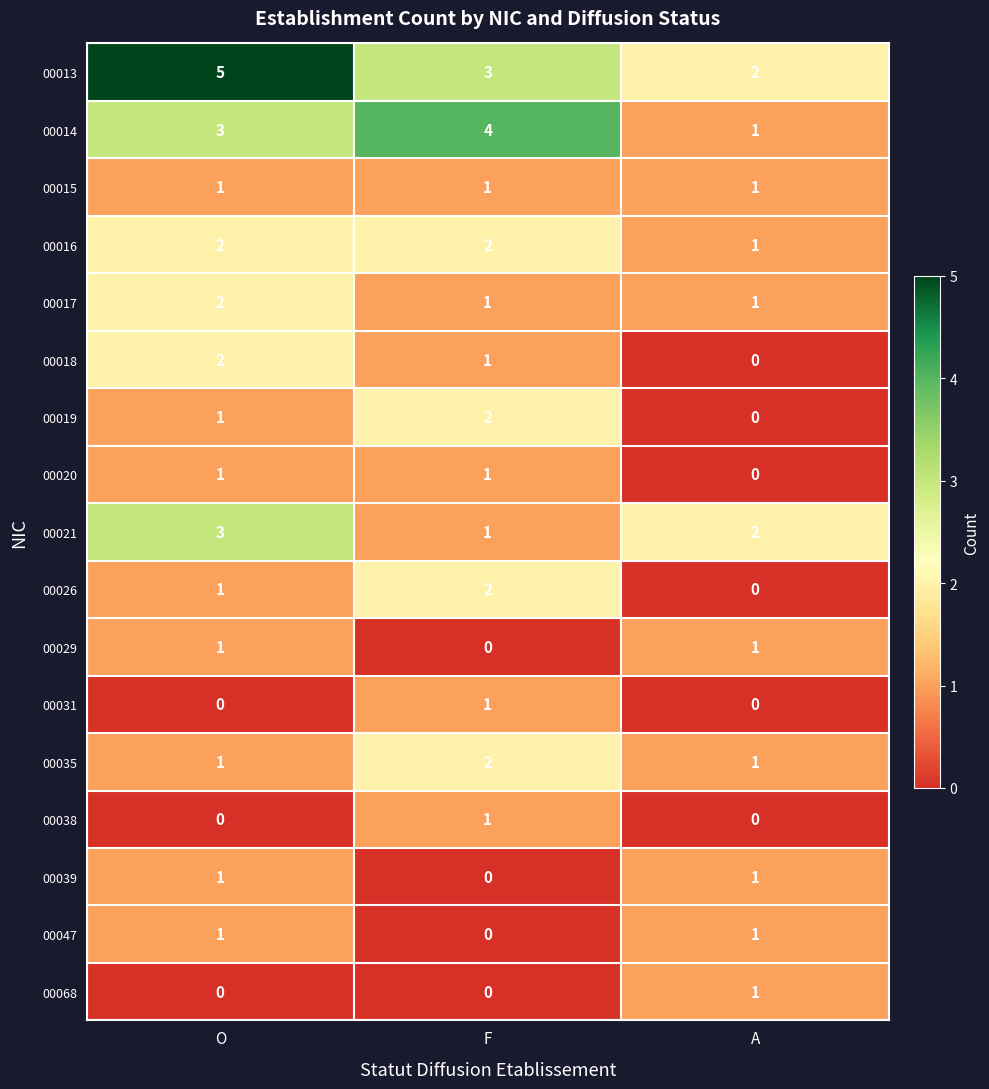

How many 00021 values are between 1 and 3?

3